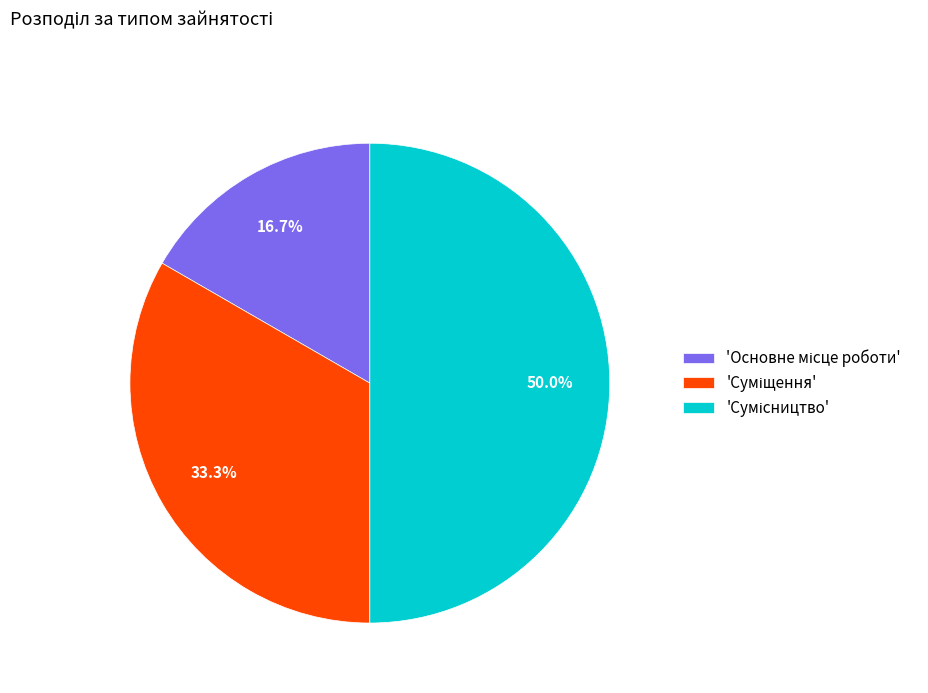

What is the largest slice in the pie chart?

Сумісництво